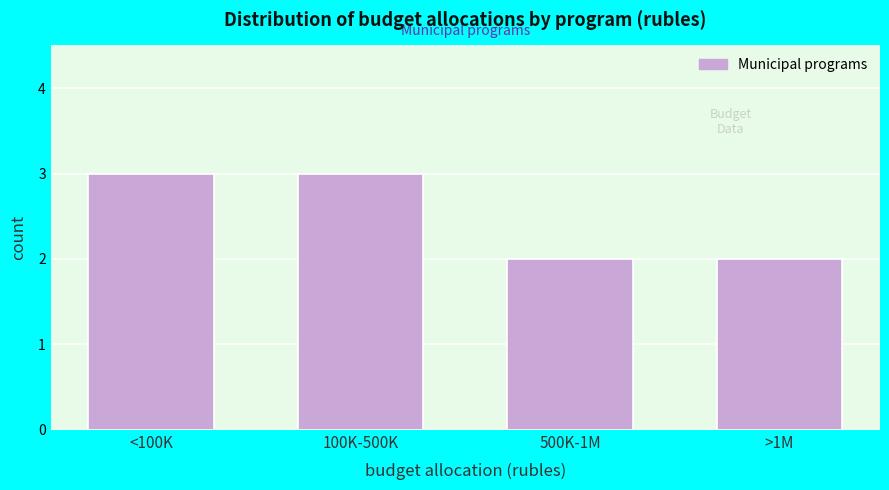

Reading left to right, extract all data points from this chart.

<100K=3	100K-500K=3	500K-1M=2	>1M=2